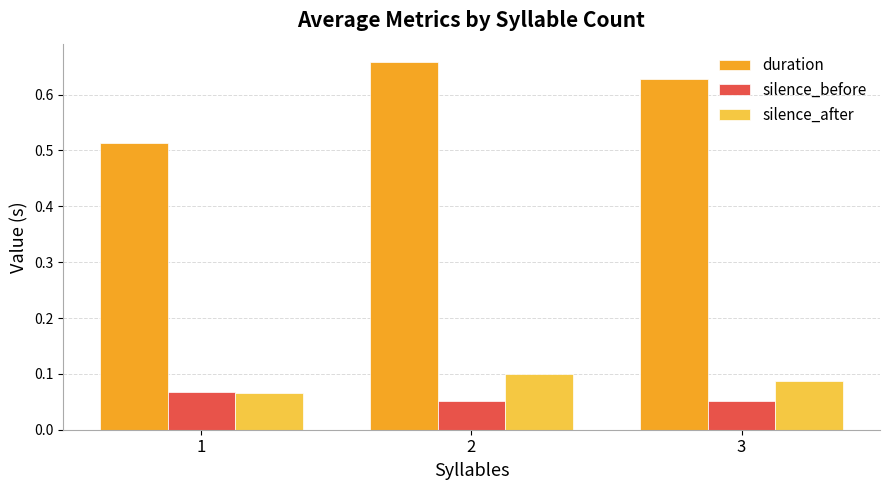

At how many categories does at least one series exceed 0?

3